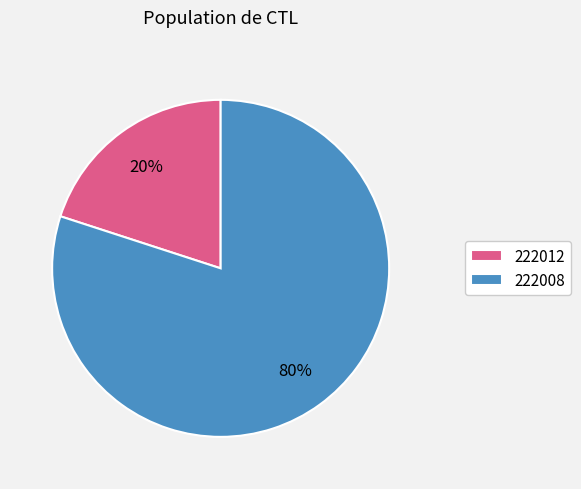

To the nearest percent, what portion does 222012 represent?

20%